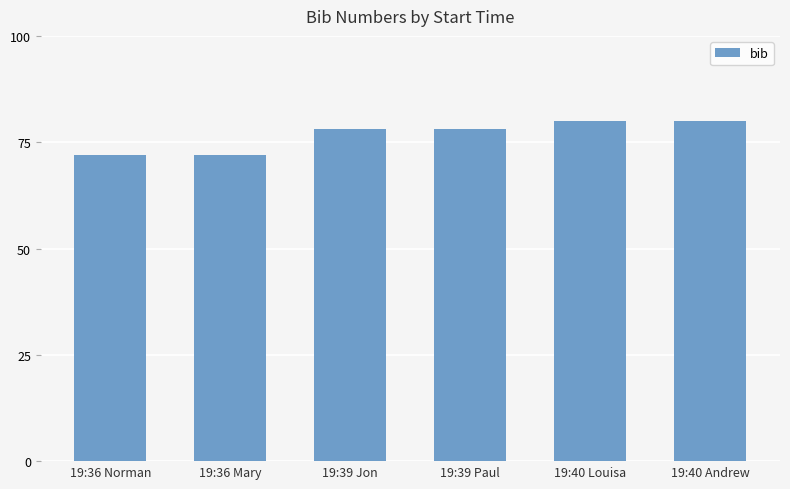

How many bars are there in total?

6